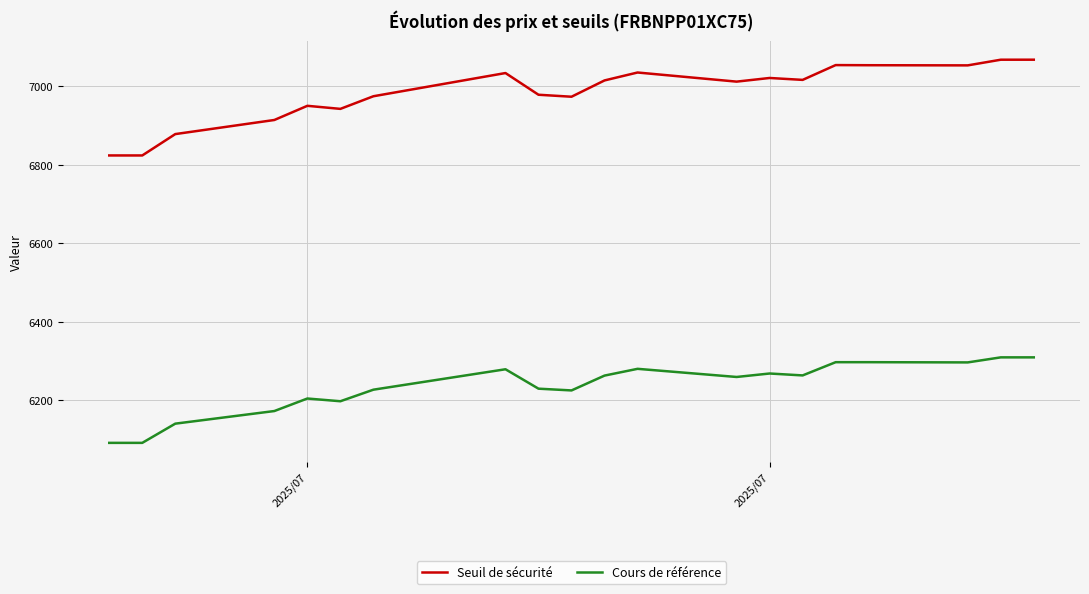

True or false: Cours de référence and Seuil de sécurité intersect in this chart.

False